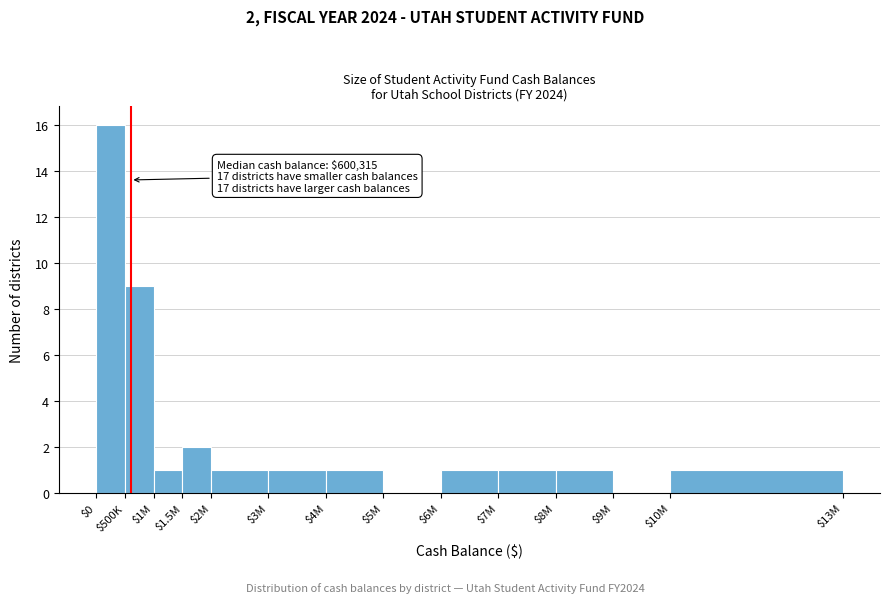

What is the sum of all values?

35